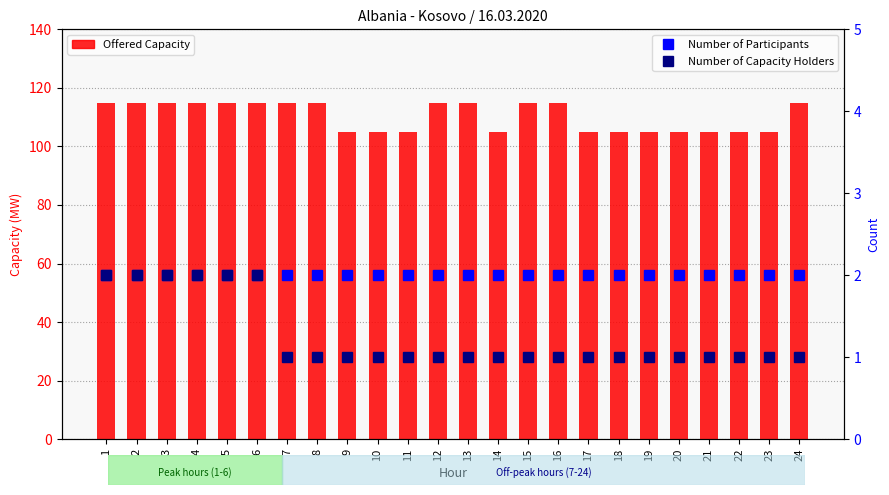

The Number of Capacity Holders series shows 0 at 23. True or false?

False